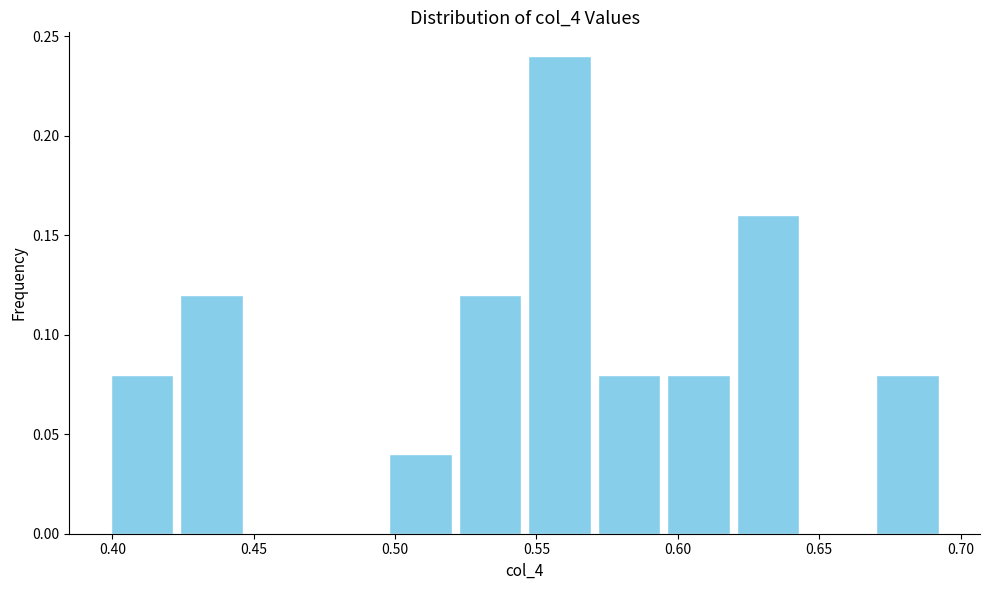

How tall is the bar that spans 0.670 to 0.695 on the x-axis? Neither the bar edges nor the heights are printed on the chart, so give them approximately, as read against the axes.

0.08